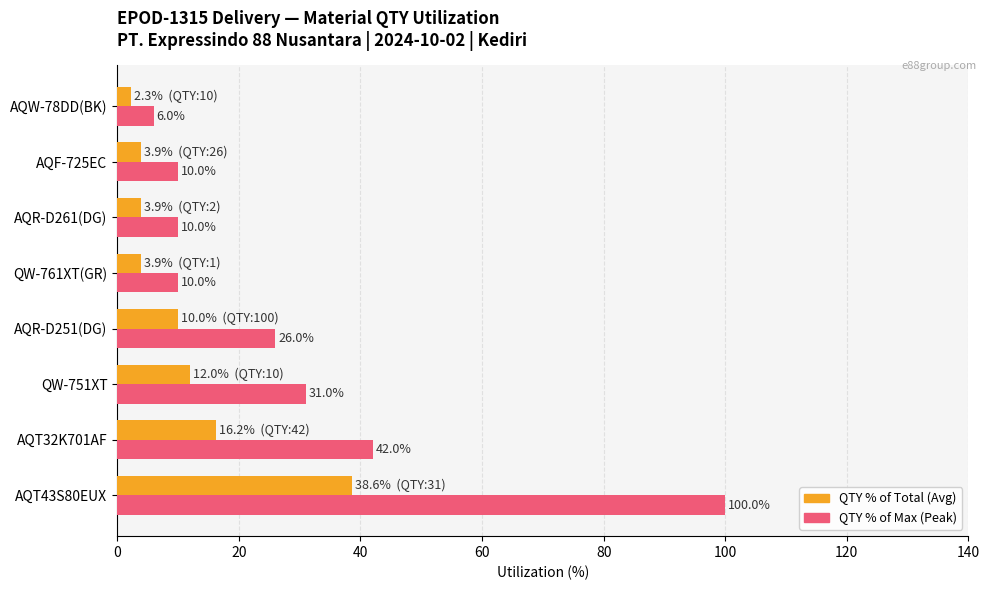

What is the greatest value displayed?

100.0